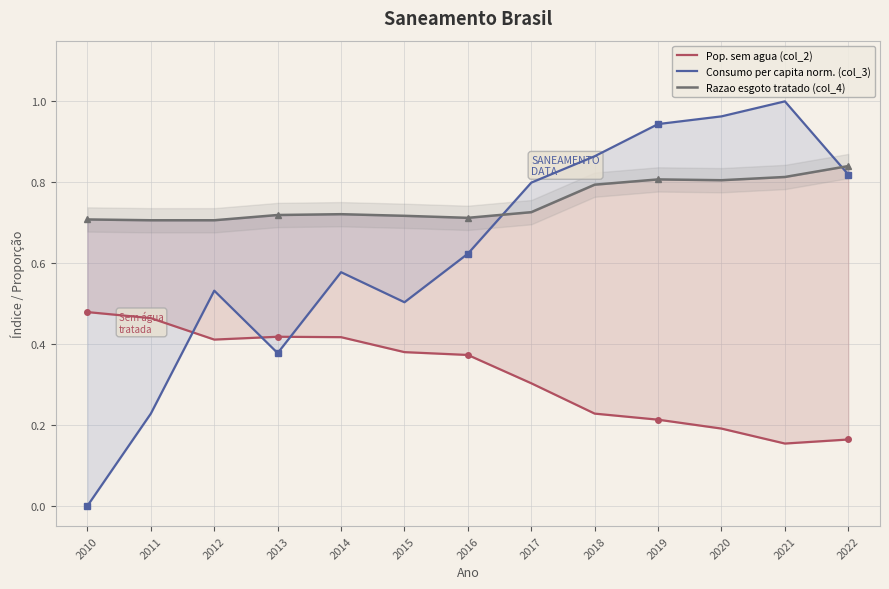

What is the maximum value shown in the chart?

1.0